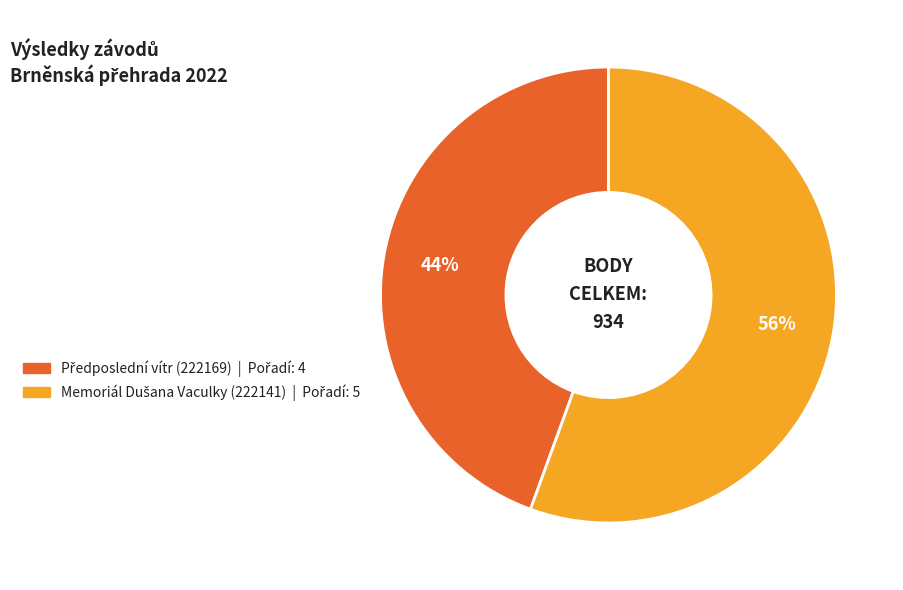

Is there a majority slice in this chart?

Yes